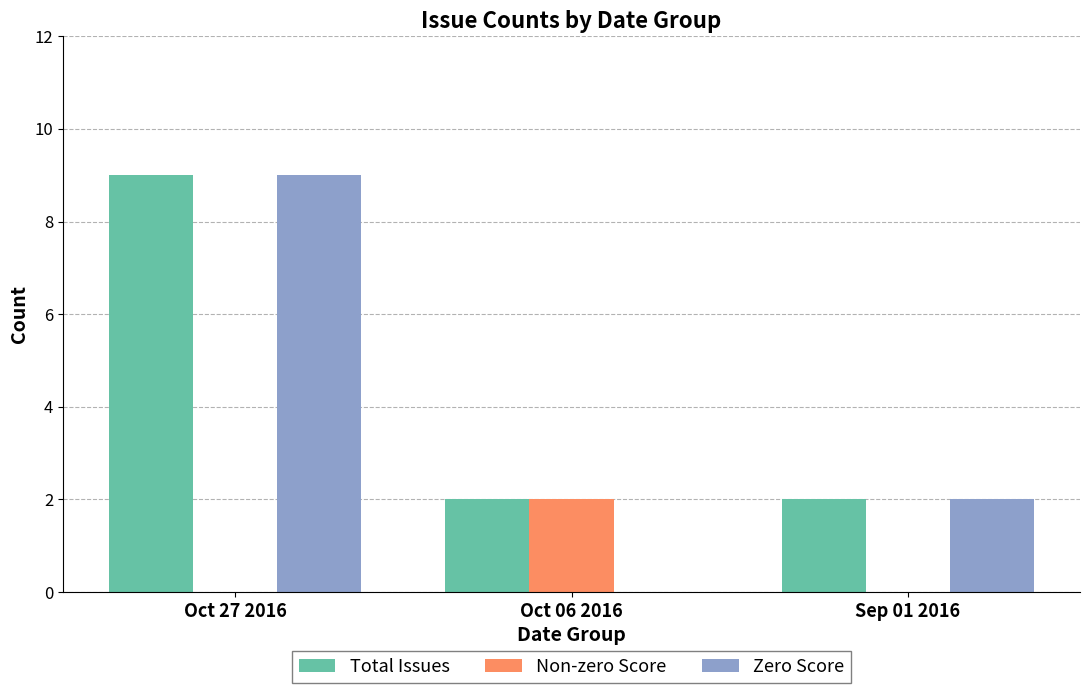

What is the approximate value of Zero Score at Oct 27 2016?

9